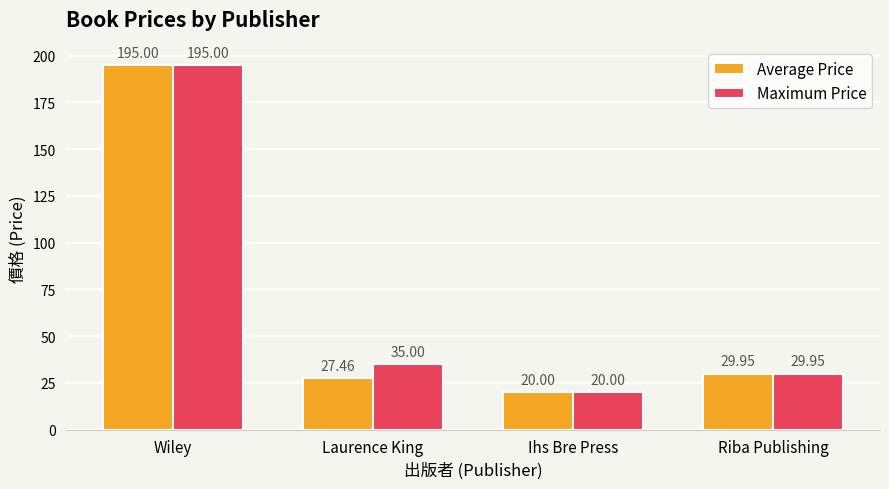

Which series changed the most between Wiley and Laurence King?

Average Price